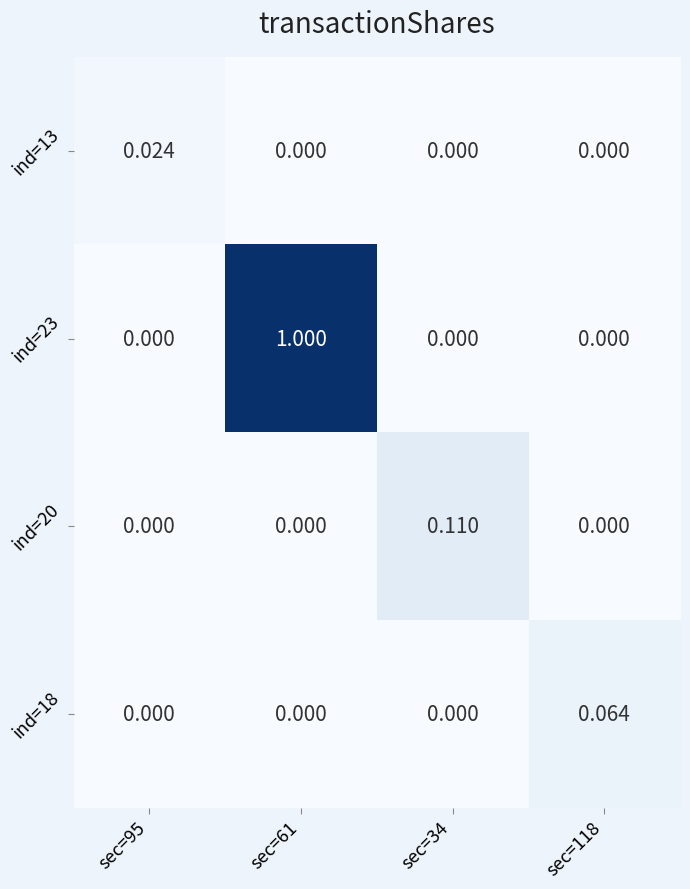

Is the value of ind=13 at sec=34 greater than the value of ind=20 at sec=34?

No